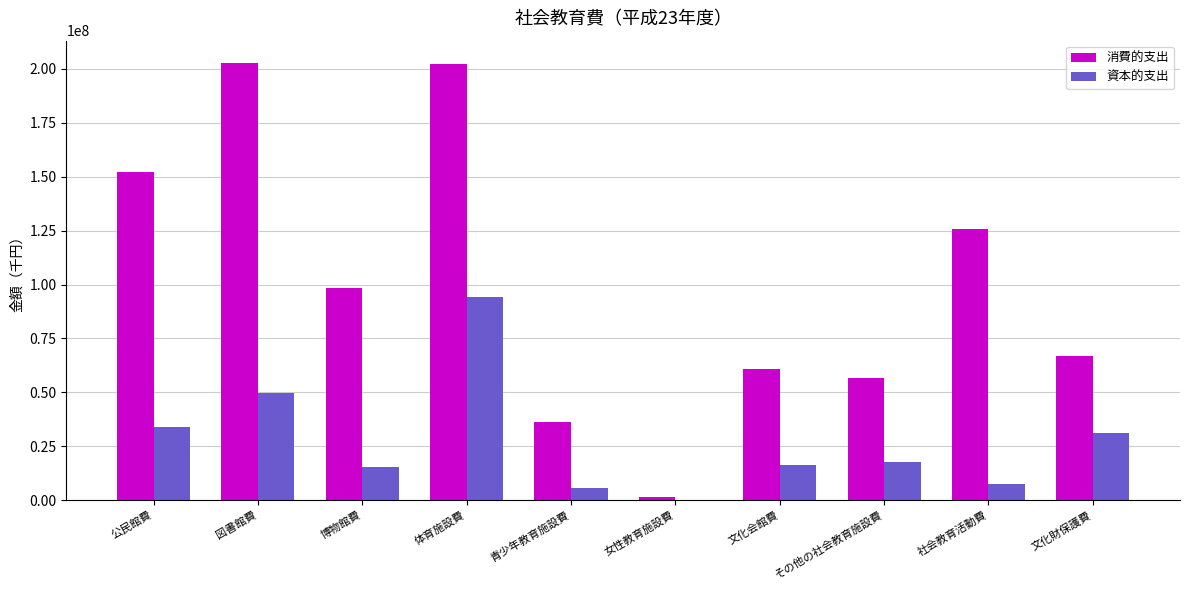

What is the sum of all 消費的支出 values?

1003529531